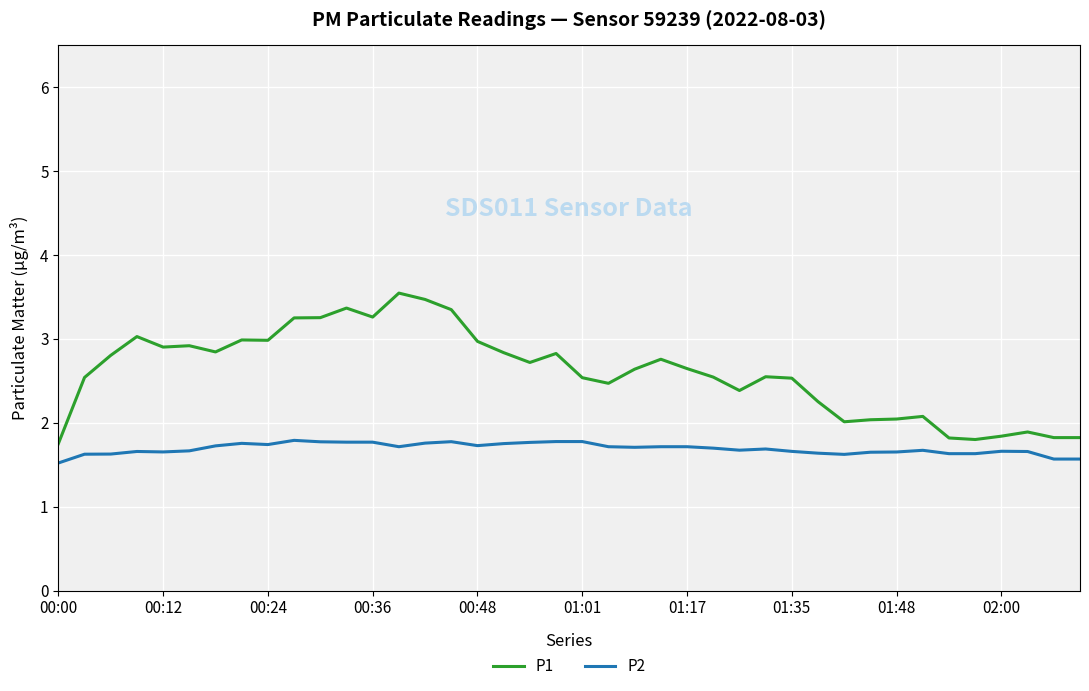

What is the lowest value of the P1 series?

1.8